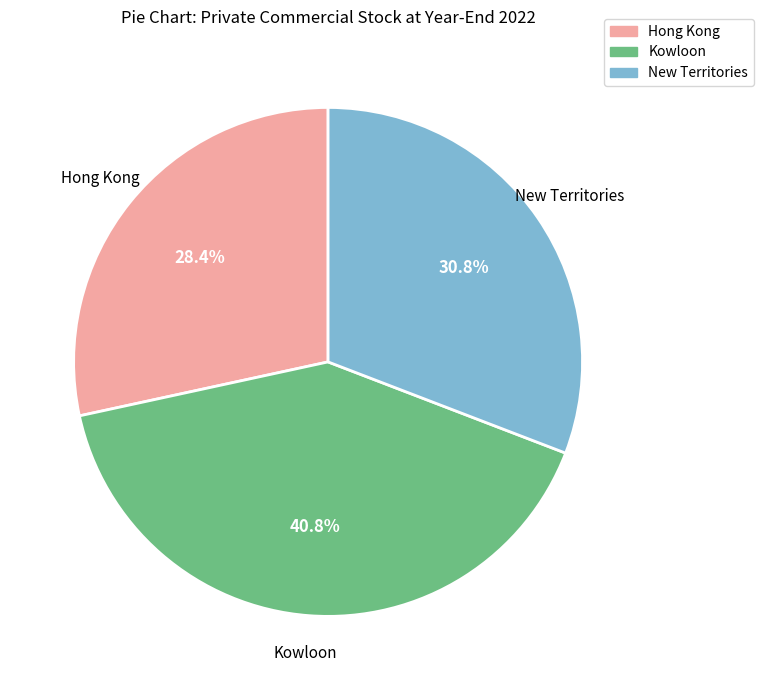

How many segments does this pie chart have?

3